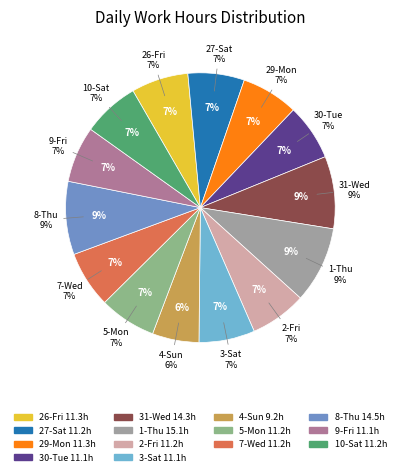

Is 1-Thu the majority of the pie?

No